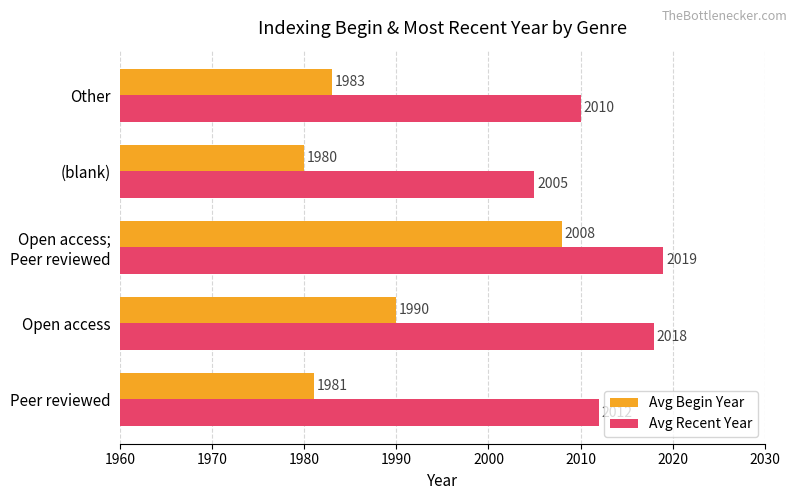

Rank the series by their maximum value, from lowest to highest.

Avg Begin Year, Avg Recent Year